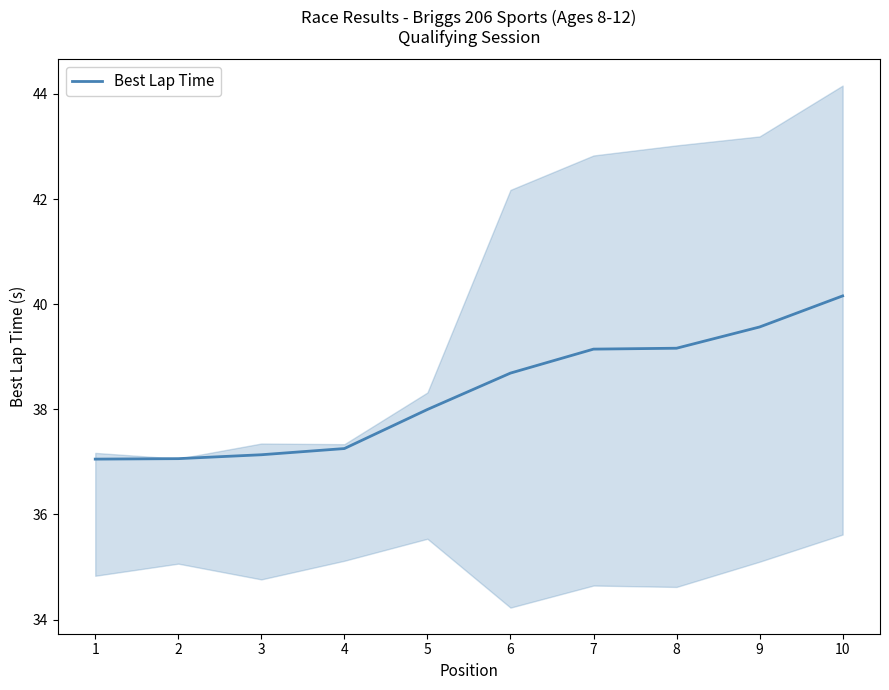

True or false: there are more than 1 points higher than both neighbors.

False